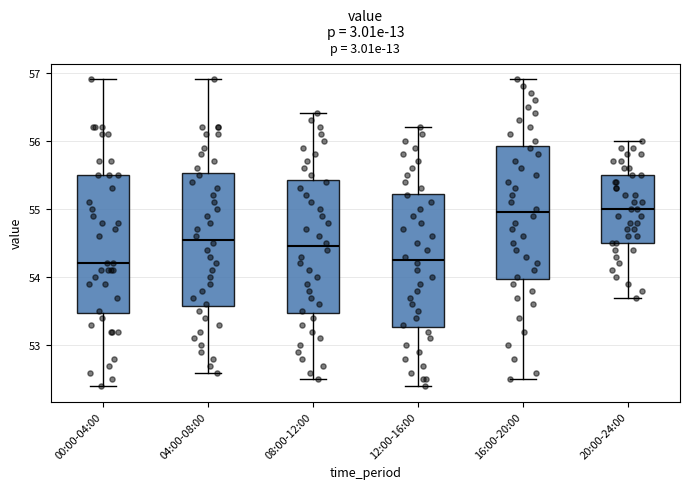

Where is the lower edge of the box for 16:00-20:00 on the y-axis? The values are not printed on the chart, so give them approximately, as read against the axis.

54.0